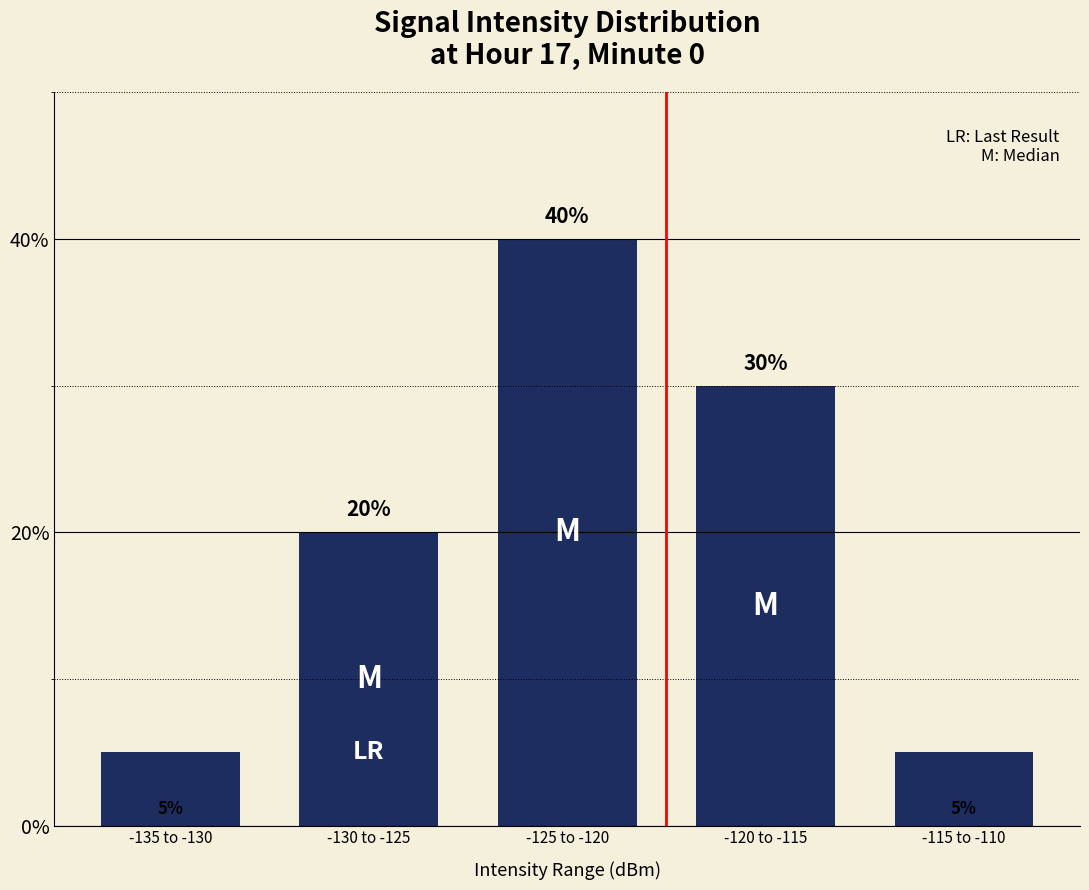

Is it true that the value at -135 to -130 is 3?

False